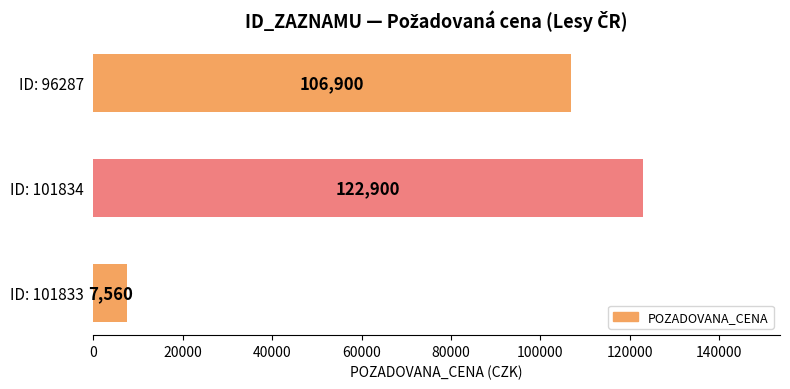

List the labels in order of value, smallest first.

ID: 101833, ID: 96287, ID: 101834